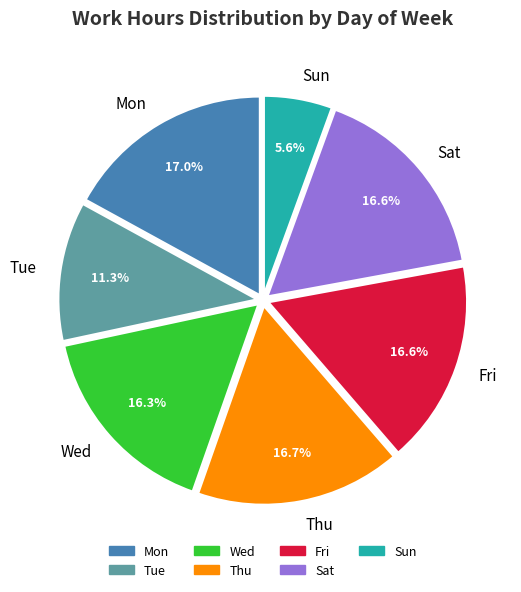

What percentage is NOT represented by Sat?

83.4%